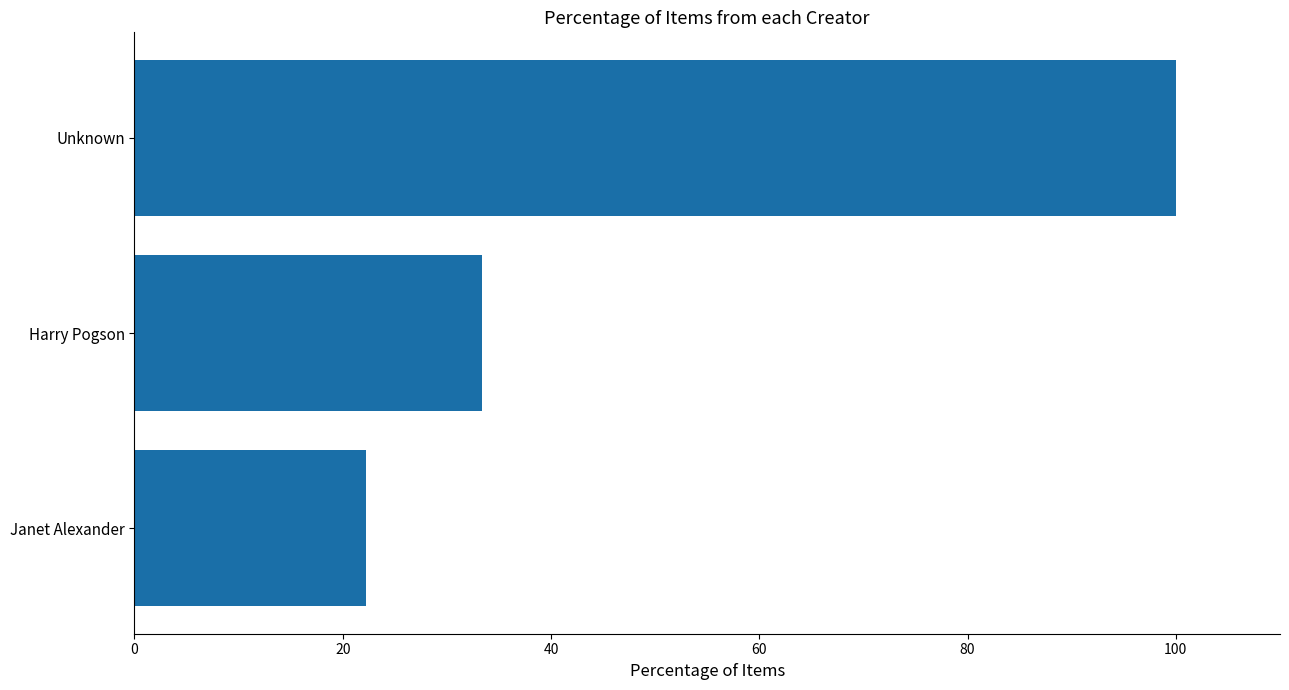

List the labels in order of value, largest first.

Unknown, Harry Pogson, Janet Alexander